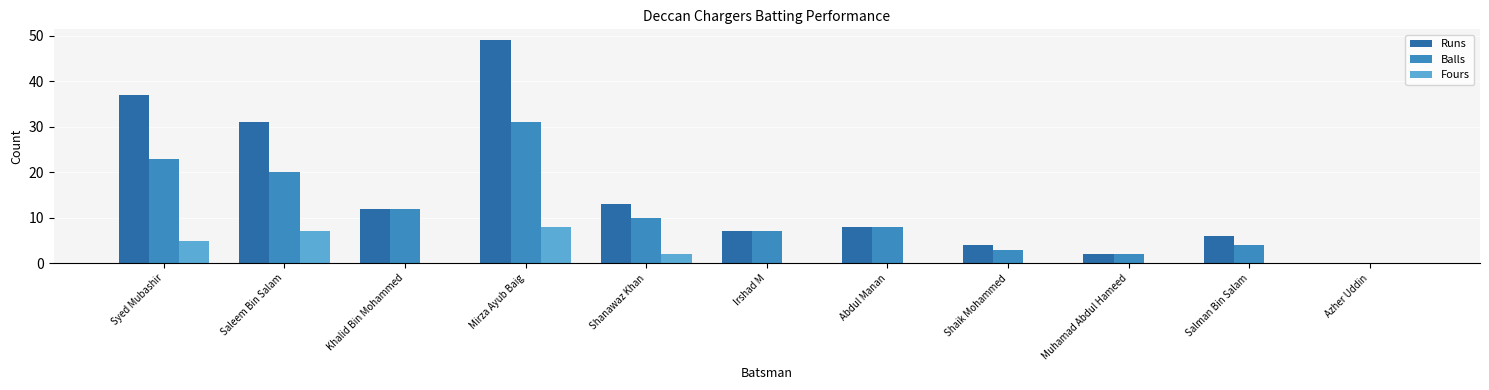

How many data points does each series have?

11